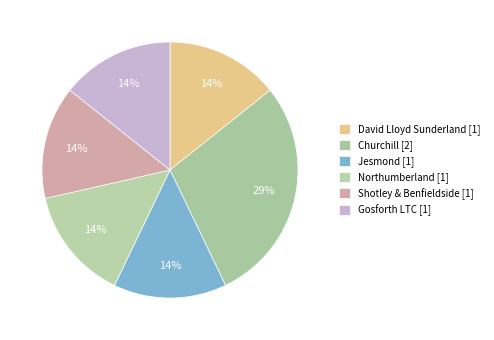

How many segments does this pie chart have?

6